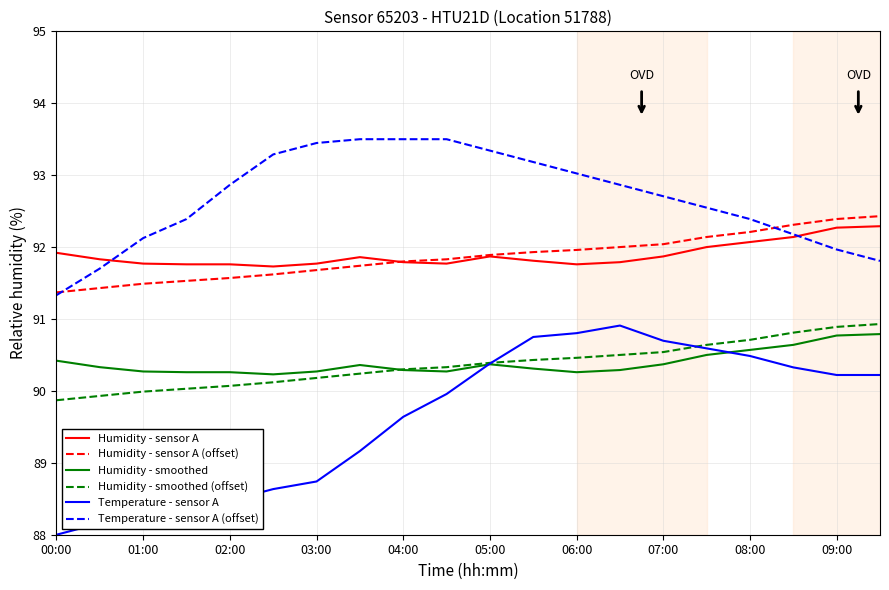

True or false: Humidity - smoothed and Humidity - smoothed (offset) intersect in this chart.

True